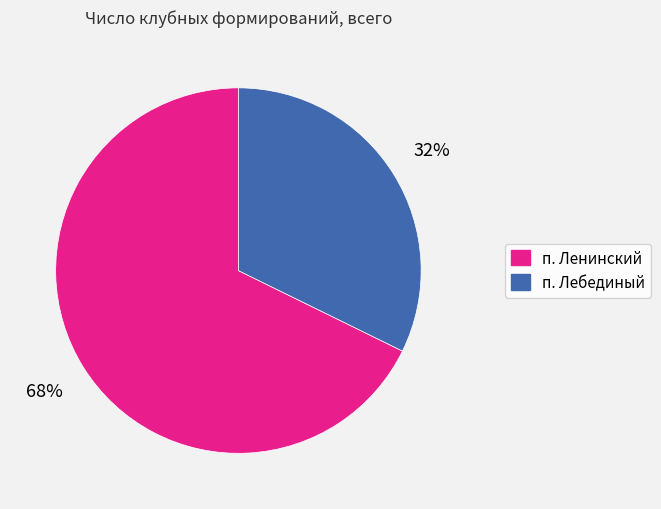

To the nearest percent, what is the combined percentage of п. Ленинский and п. Лебединый?

100%